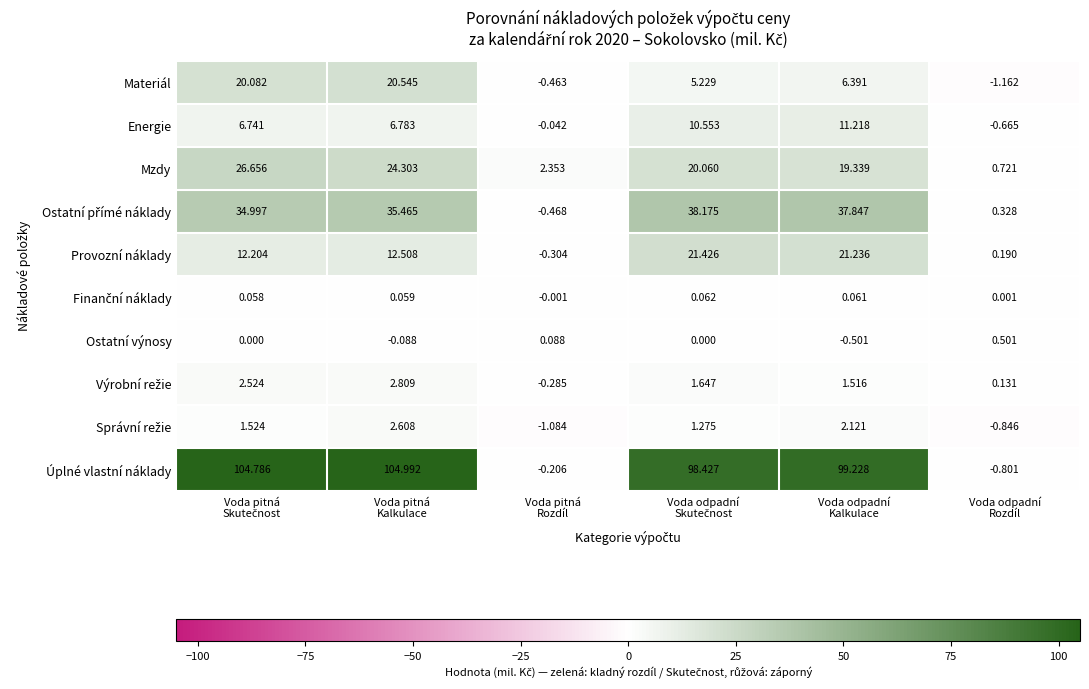

What is the spread (max minus min) of values at Voda pitná
Kalkulace?

105.1